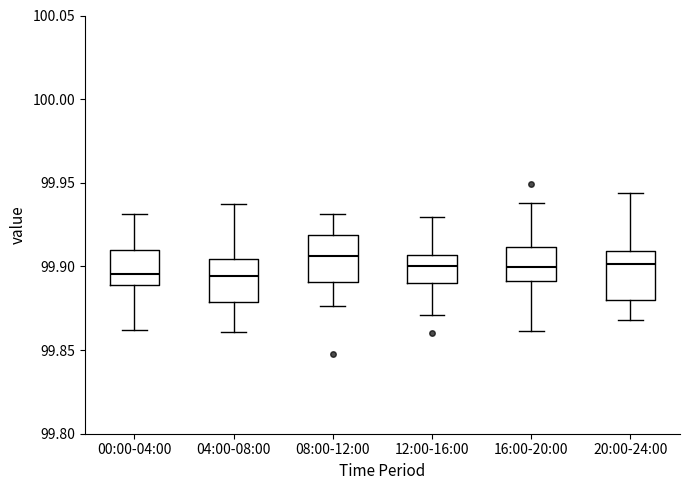

Where does the lower whisker of the box for 20:00-24:00 end on the y-axis? The values are not printed on the chart, so give them approximately, as read against the axis.

99.870